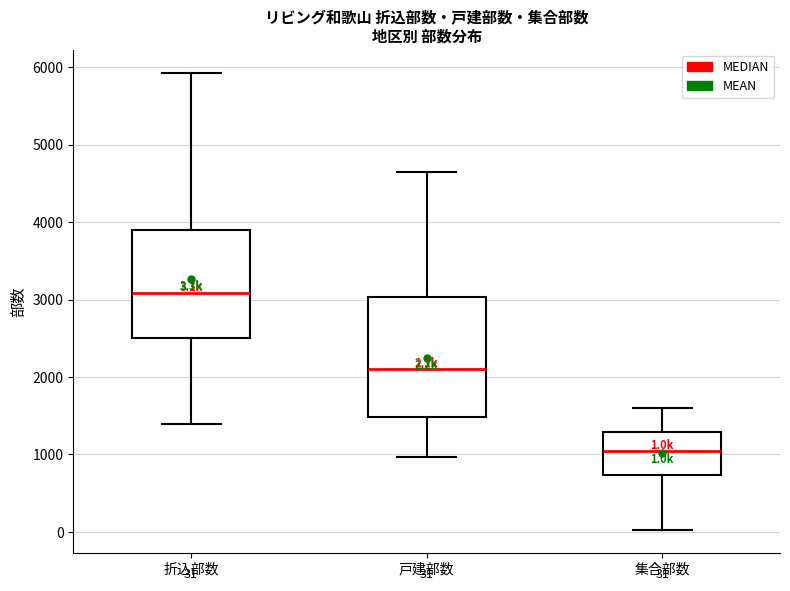

Which box has the lowest median line?

集合部数